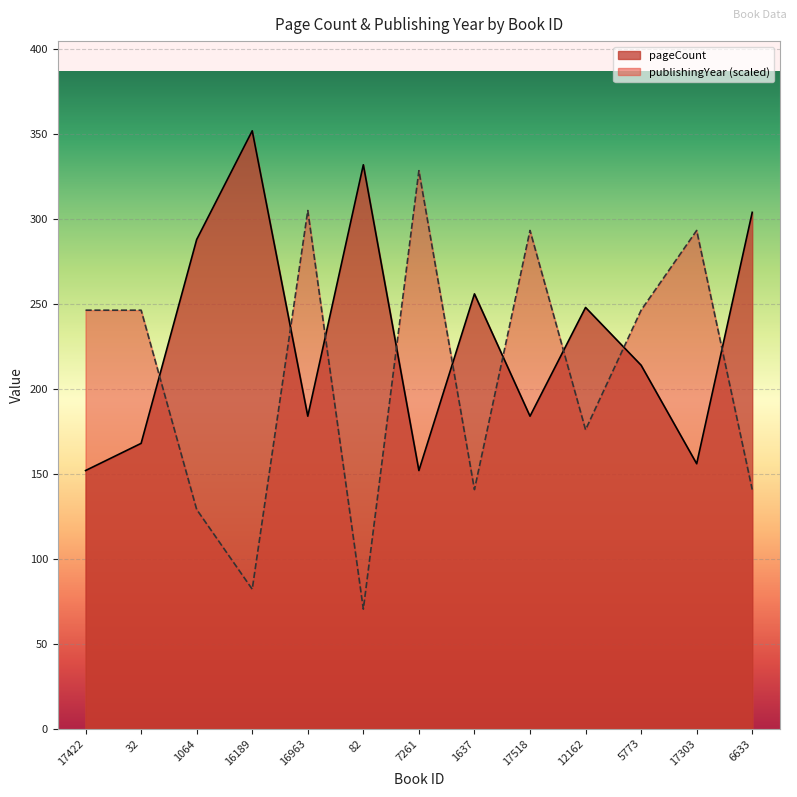

Which series changed the most between 1637 and 6633?

pageCount